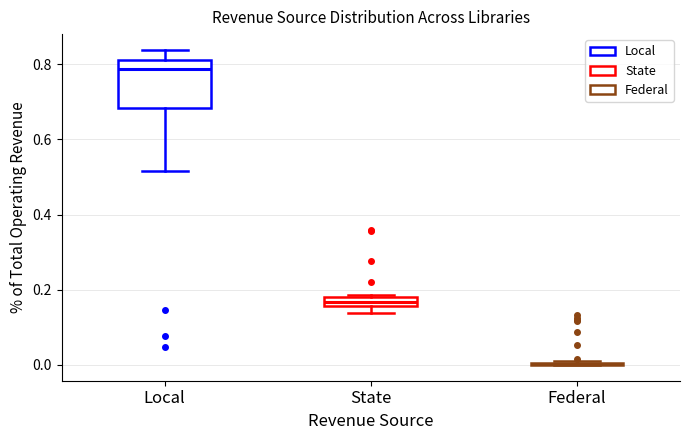

Comparing the boxes themselves (not the whiskers), which one is the tallest?

Local